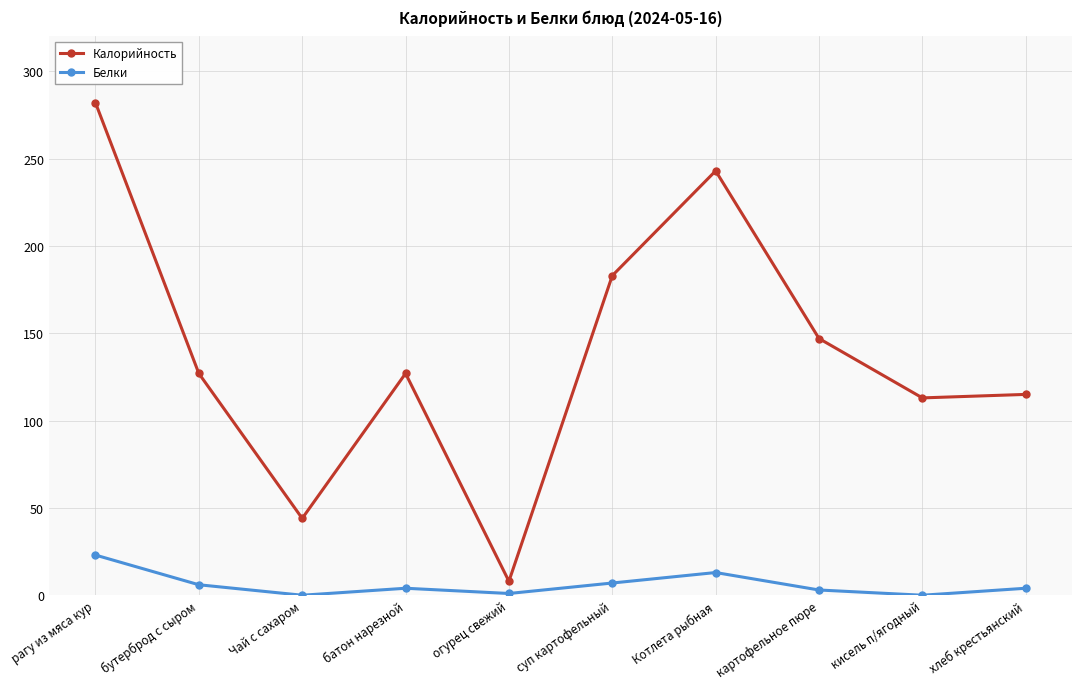

What is the label of the 9th point from the right?

бутерброд с сыром